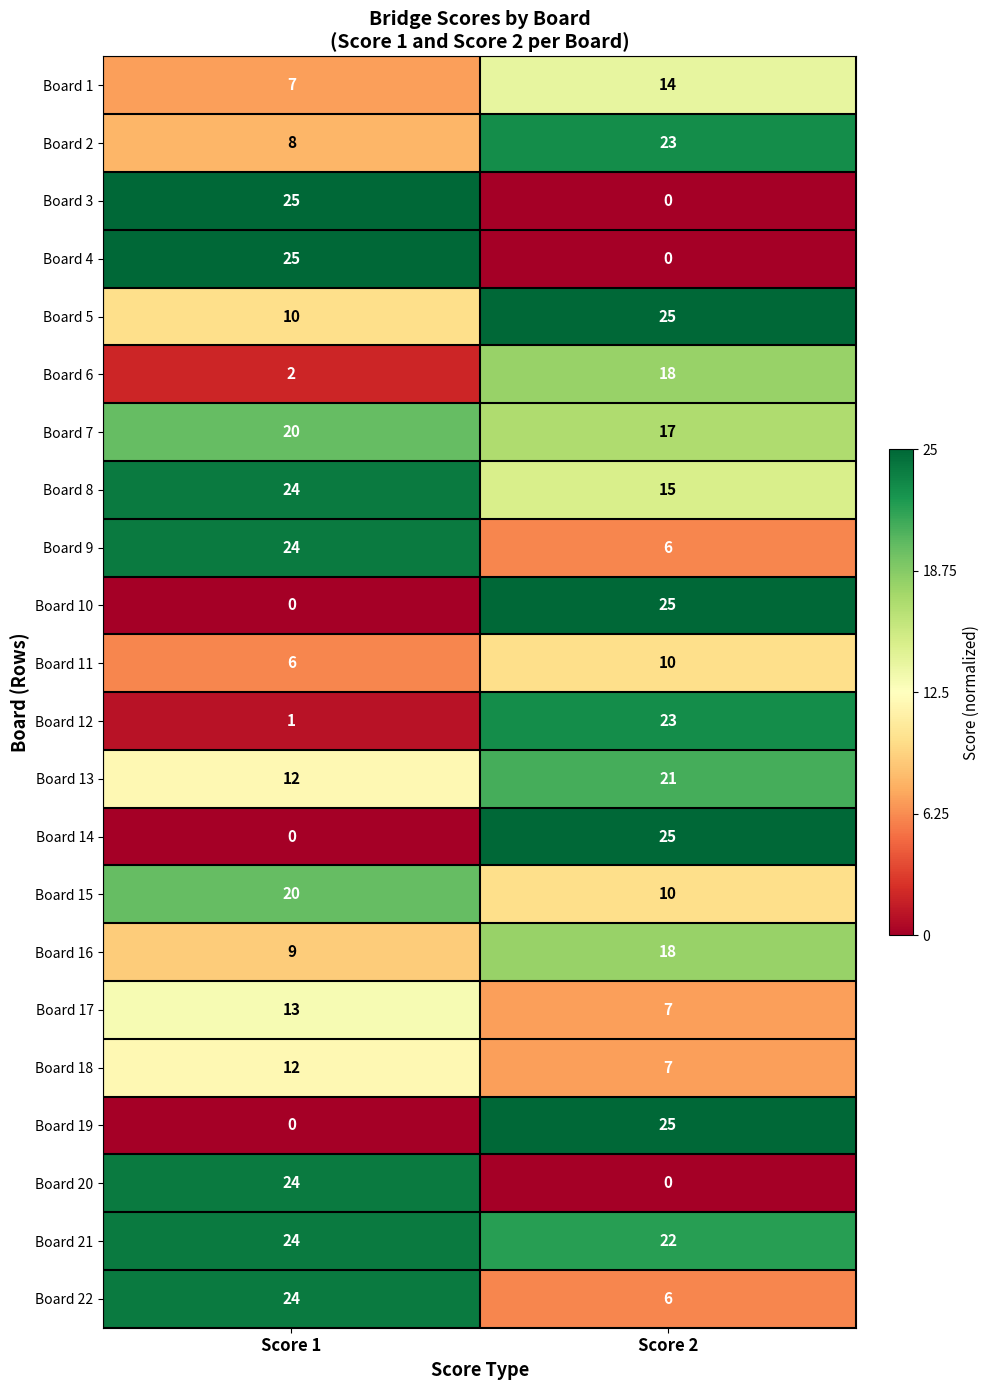

Rank the categories by Board 14 value from highest to lowest.

Score 2, Score 1